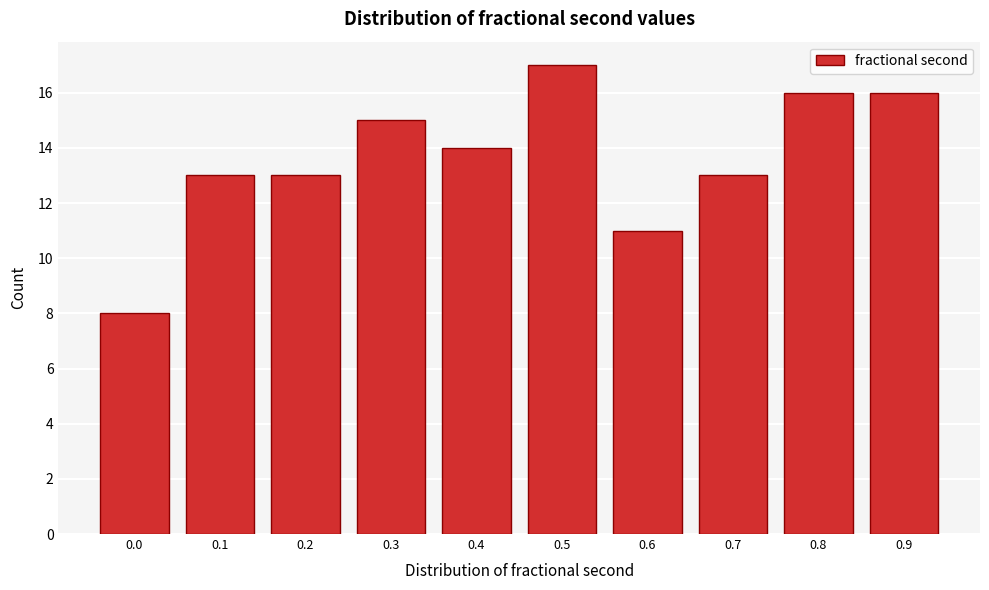

Reading right to left, extract all data points from this chart.

0.9=16	0.8=16	0.7=13	0.6=11	0.5=17	0.4=14	0.3=15	0.2=13	0.1=13	0.0=8